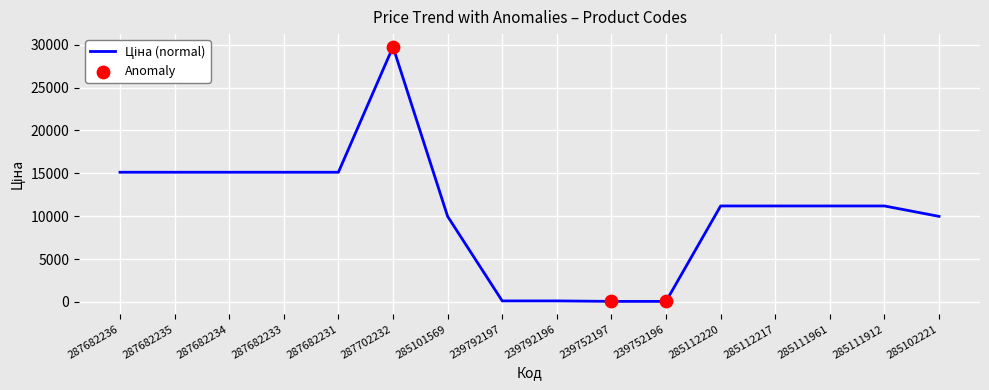

Approximately how many times larger is the value at 285111961 compared to 285101569?

1.1